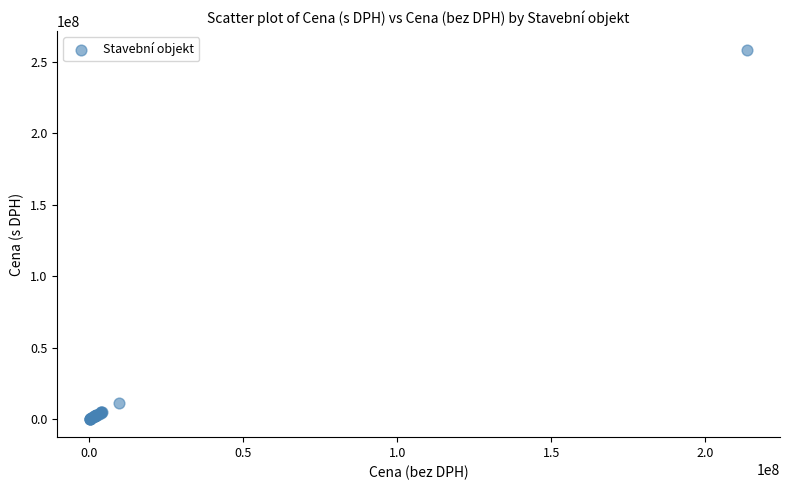

What Y value in the scatter plot is closest to 129343654?

11608953.9